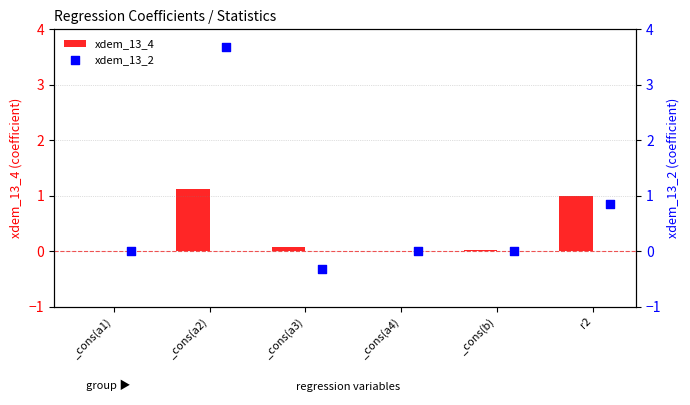

Which series has the largest total across all categories?

xdem_13_2